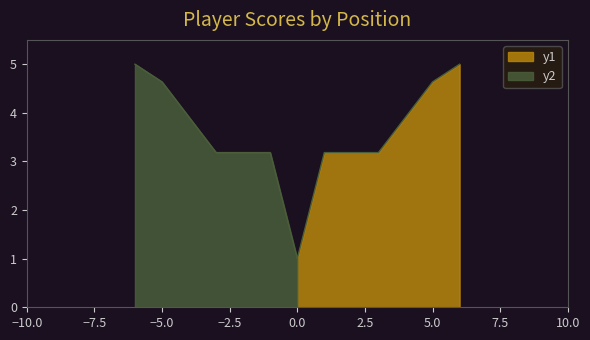

Does the chart have visible grid lines?

No